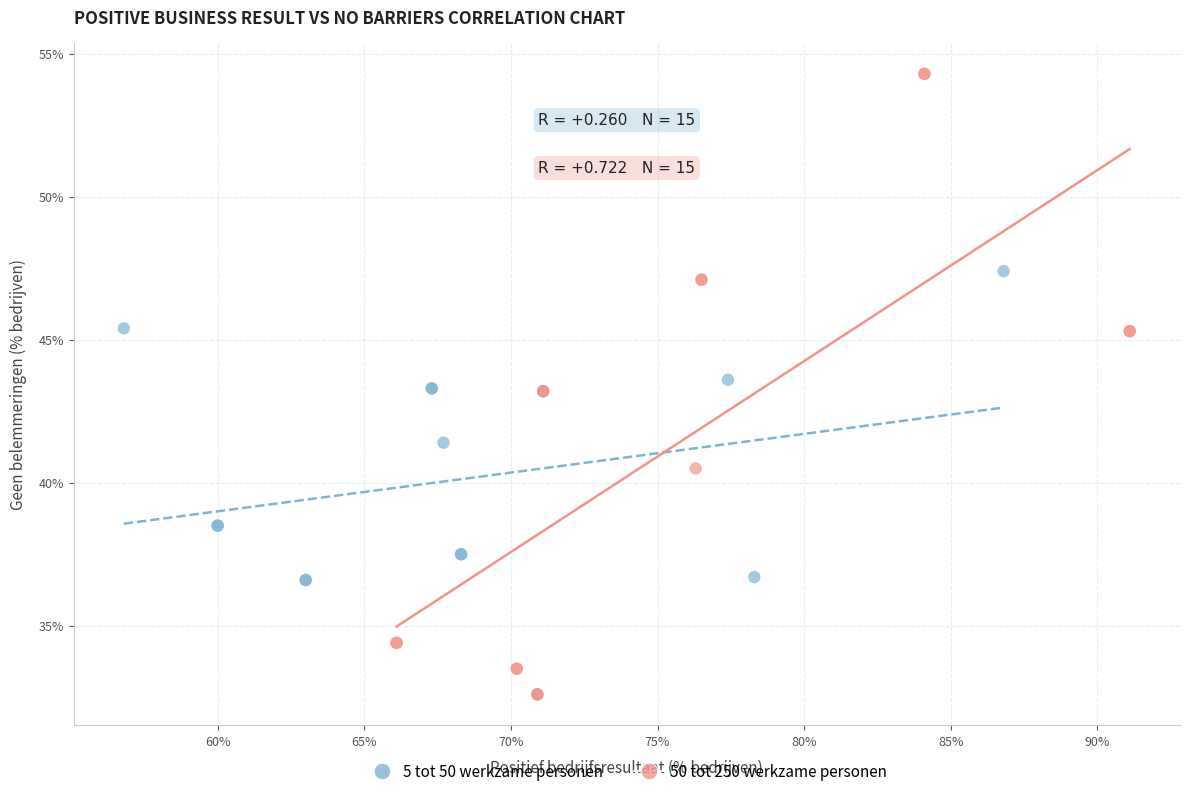

Which series has the widest spread of Y values?

50 tot 250 werkzame personen